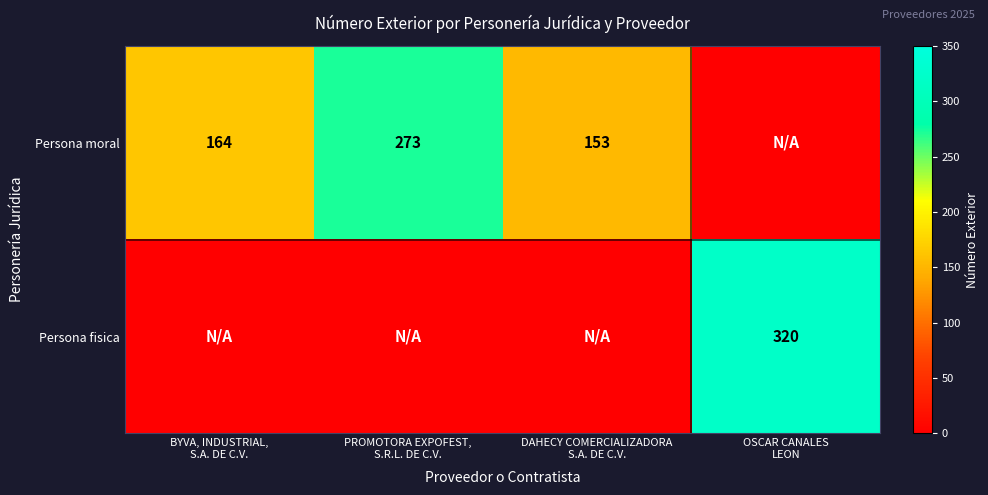

At which label is Persona moral closest to 136?

DAHECY COMERCIALIZADORA S.A. DE C.V.